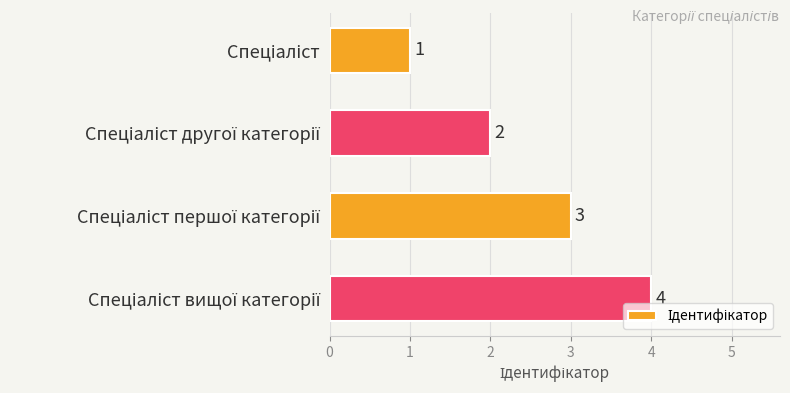

What is the difference between the second highest and minimum values?

2